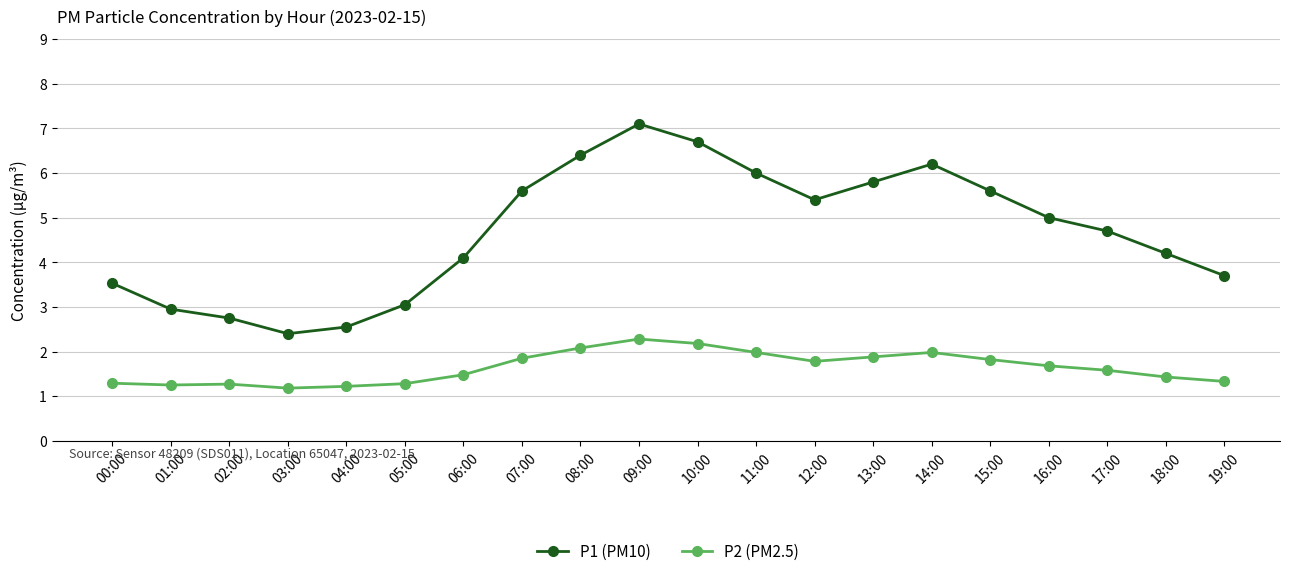

What is the difference between the P1 (PM10) values at 10:00 and 18:00?

2.5